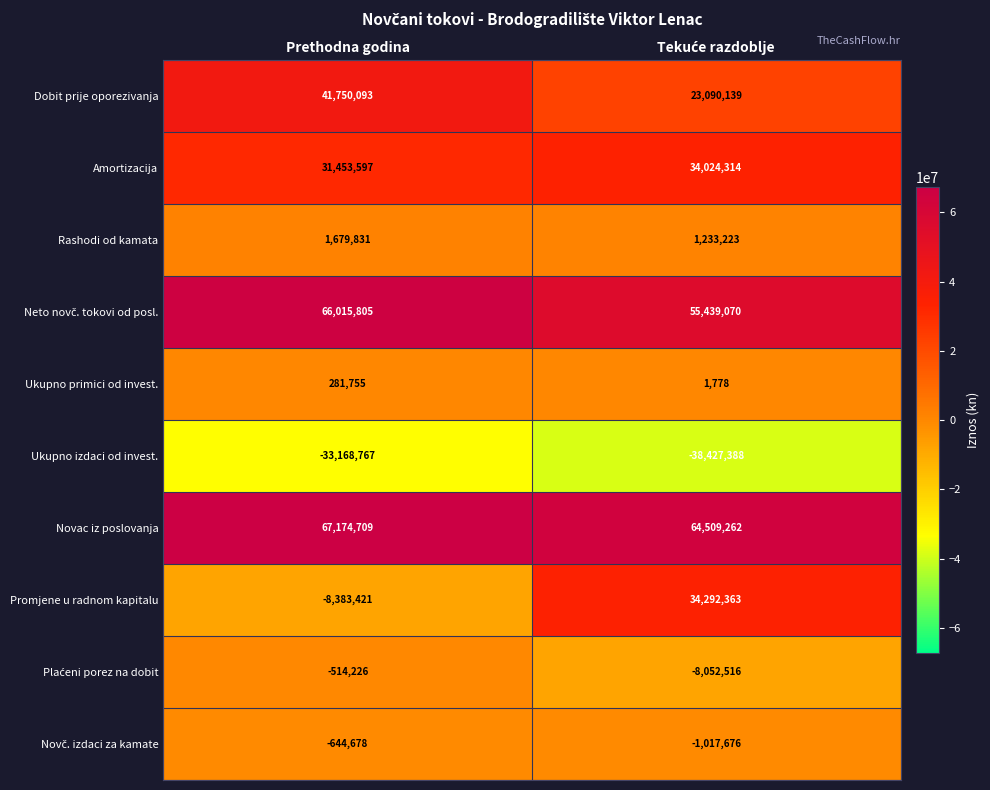

Which series has the largest total across all categories?

Novac iz poslovanja